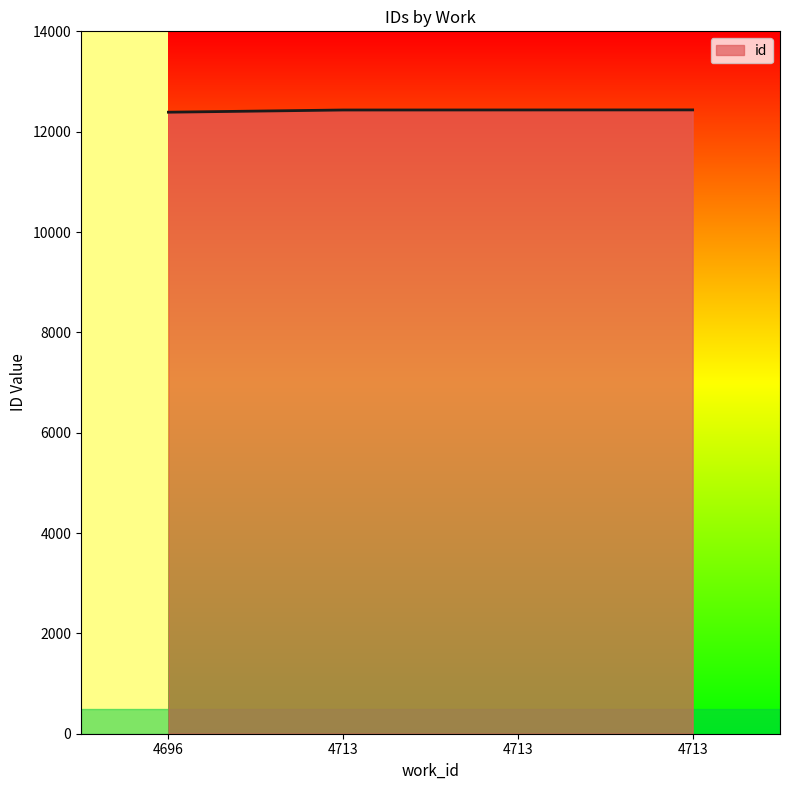

What is the average value?

12422